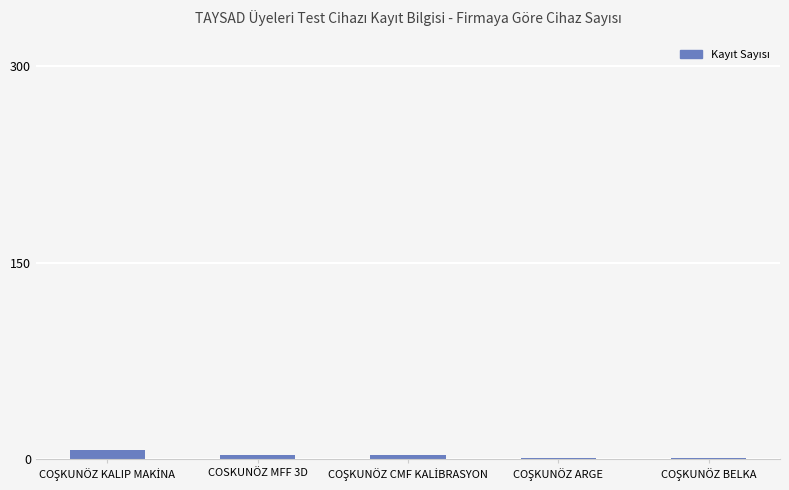

Are the bars horizontal?

No